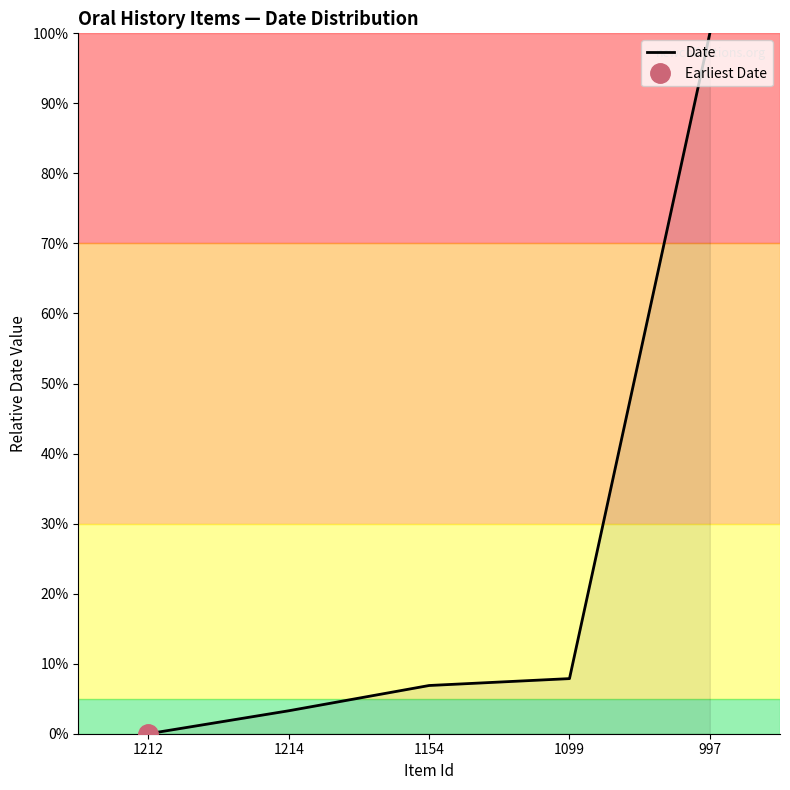

Reading left to right, extract all data points from this chart.

0.0	3.3	6.9	7.9	100.0